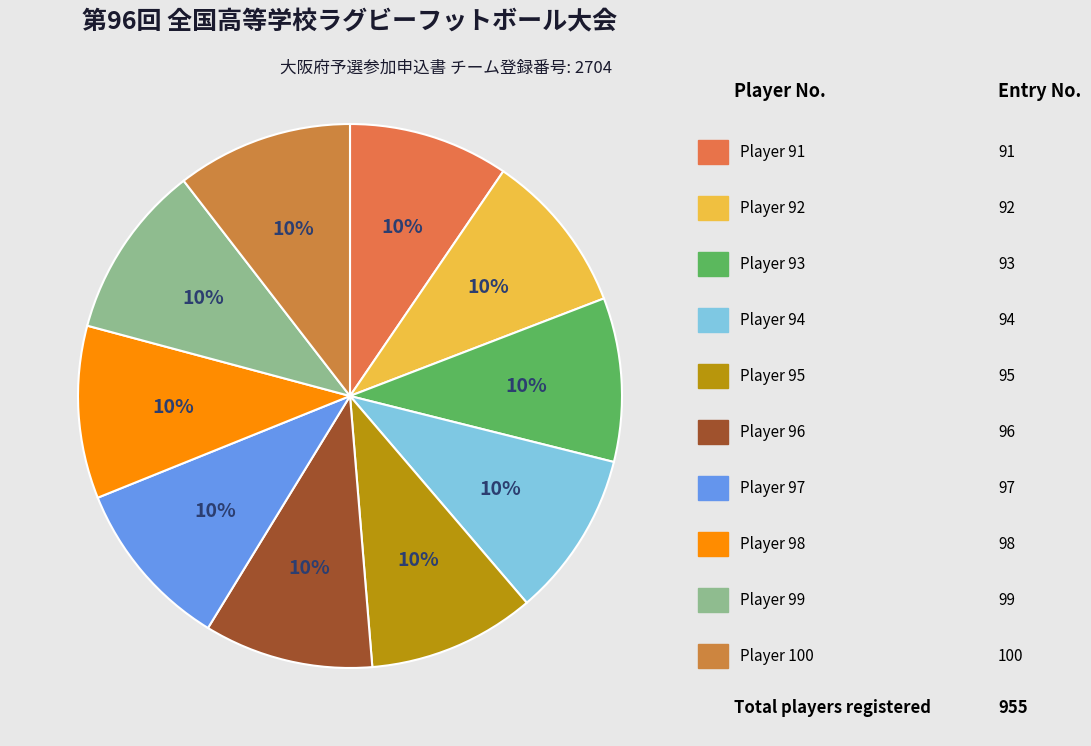

Count the number of slices in the pie.

10